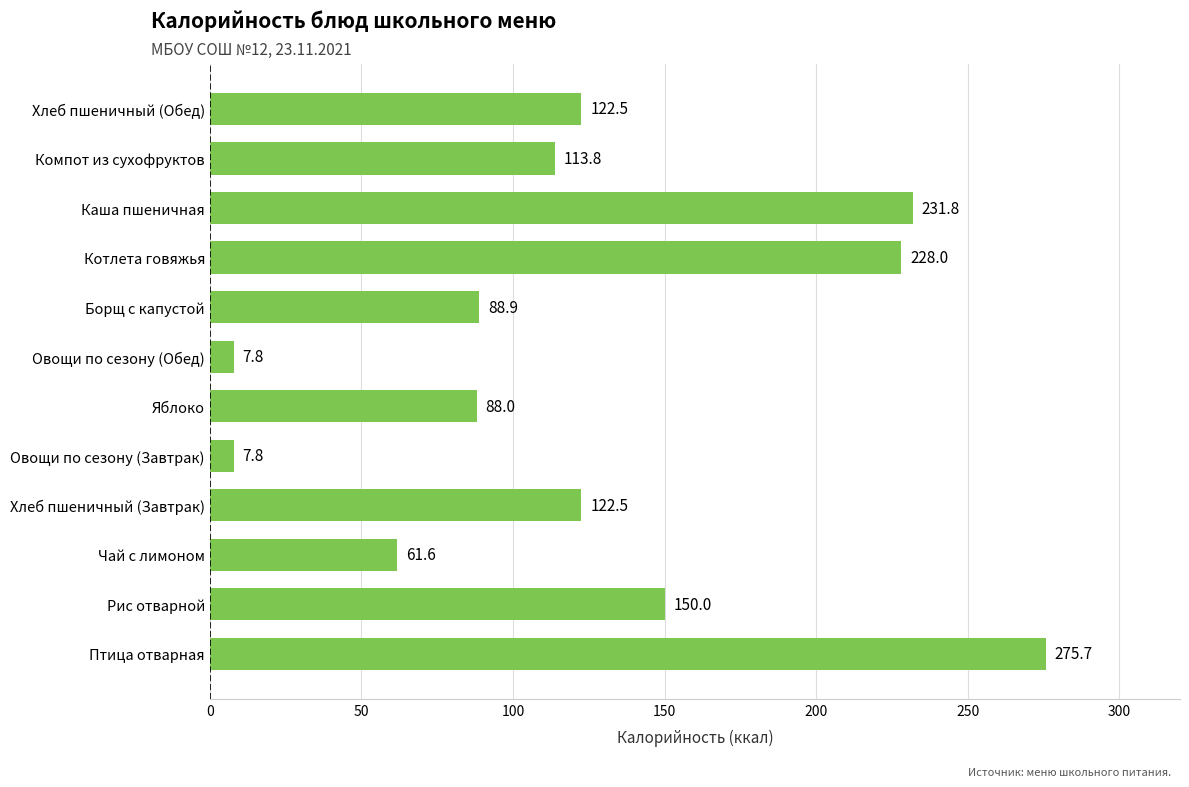

What is the approximate value at Рис отварной?

150.0